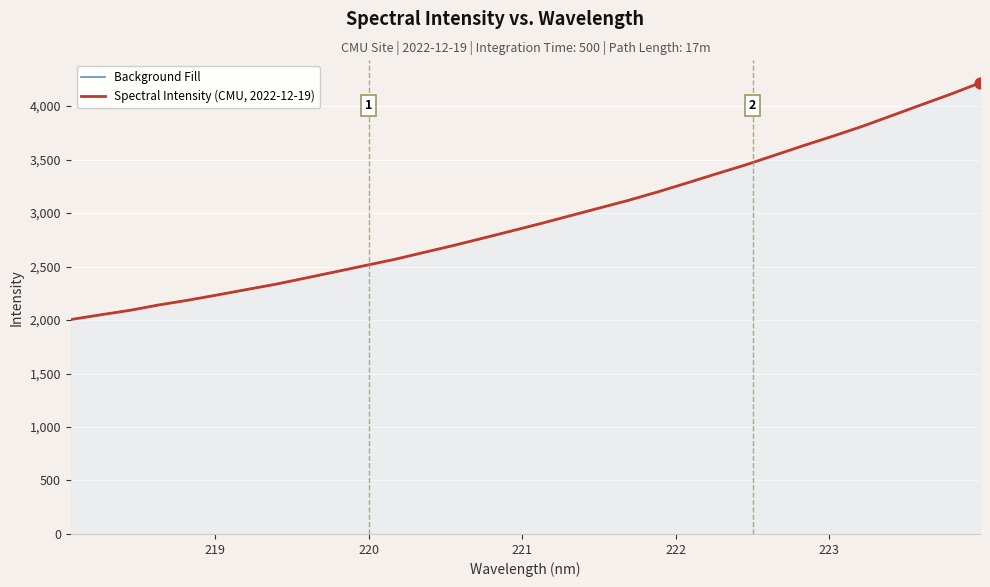

What are all the series names shown in the legend?

Background Fill, Spectral Intensity (CMU, 2022-12-19)